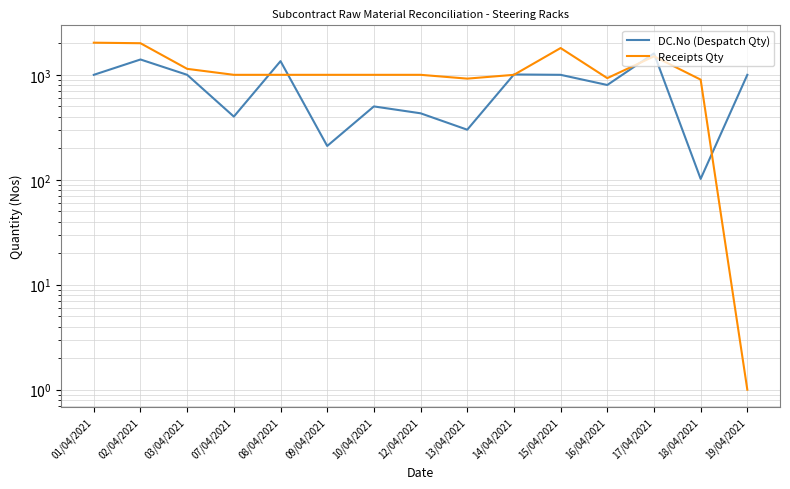

Is it true that Receipts Qty equals 457 at 07/04/2021?

False